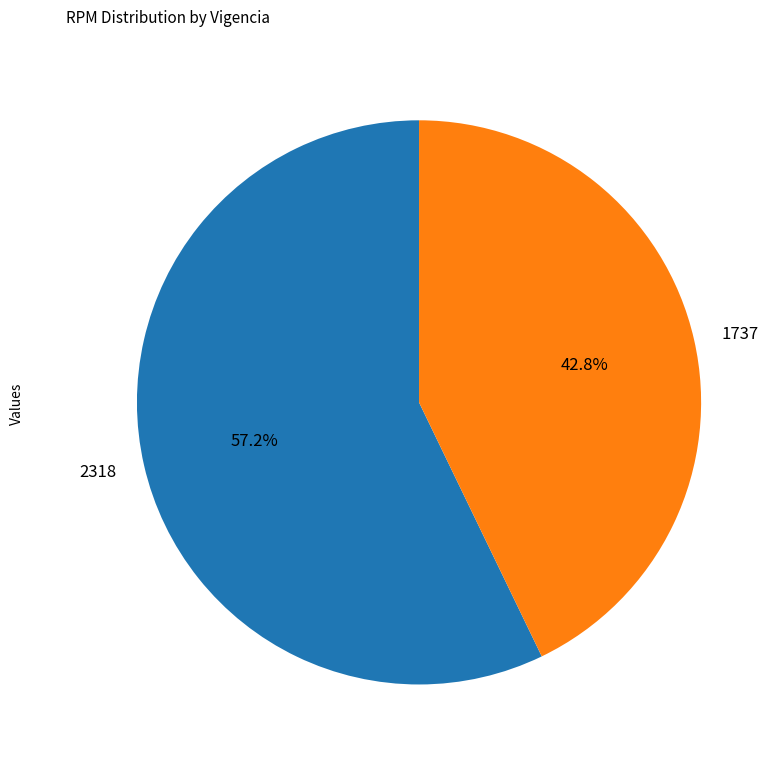

Which slice is the smallest?

1737